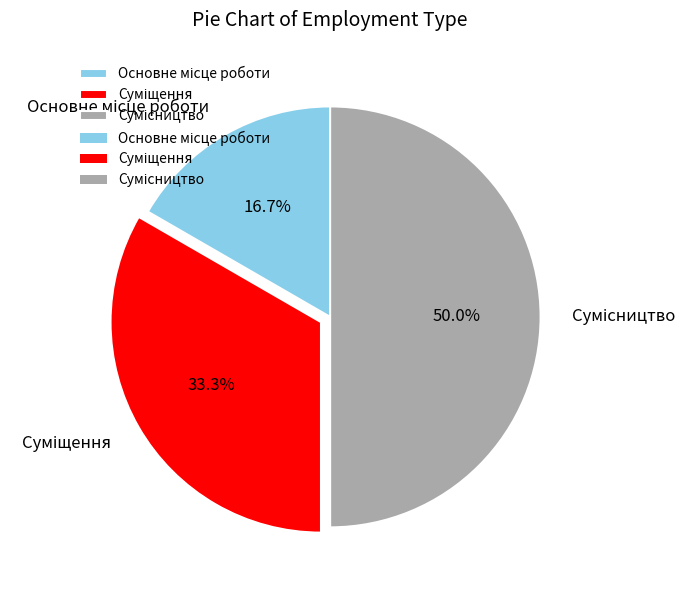

What portion of the pie excludes Сумісництво?

50.0%